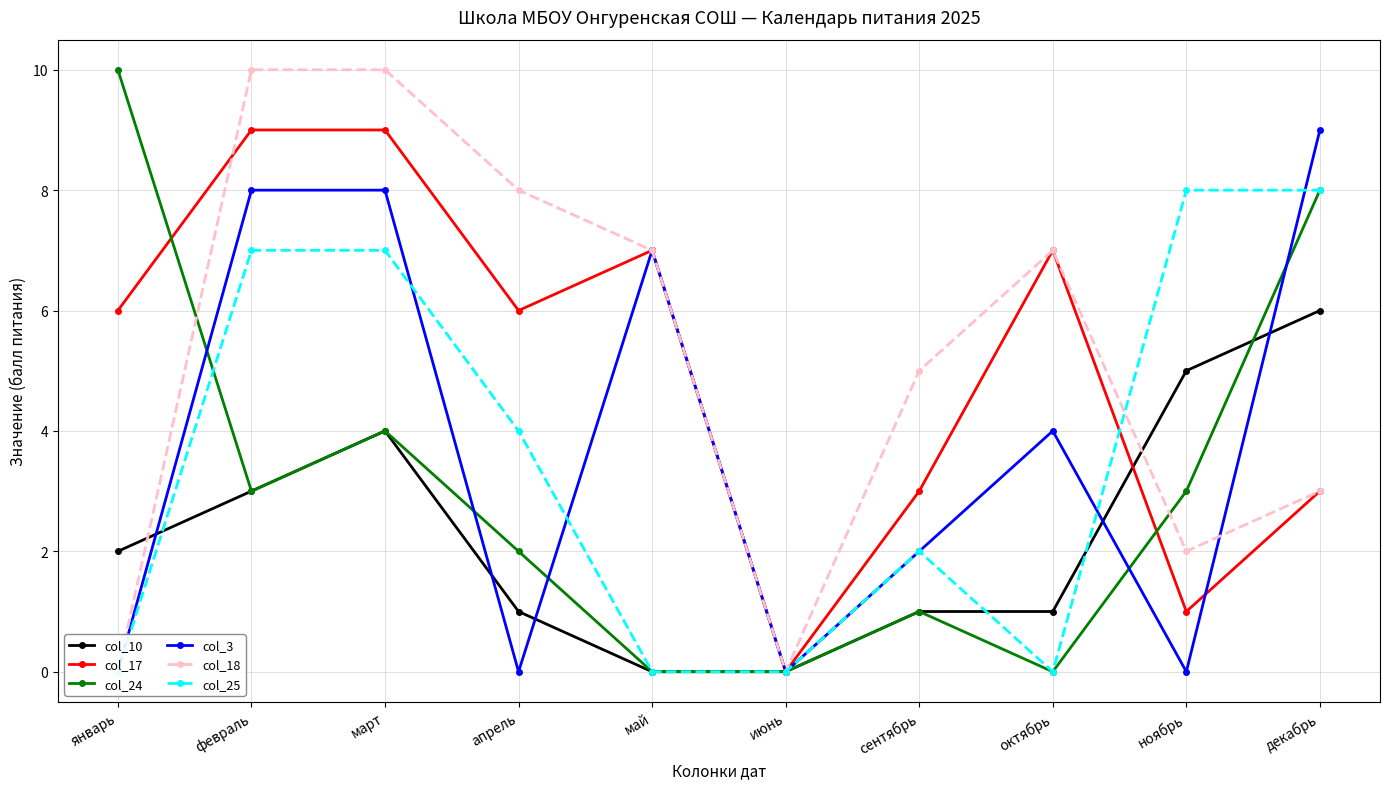

Rank the categories by col_25 value from lowest to highest.

январь, май, июнь, октябрь, сентябрь, апрель, февраль, март, ноябрь, декабрь